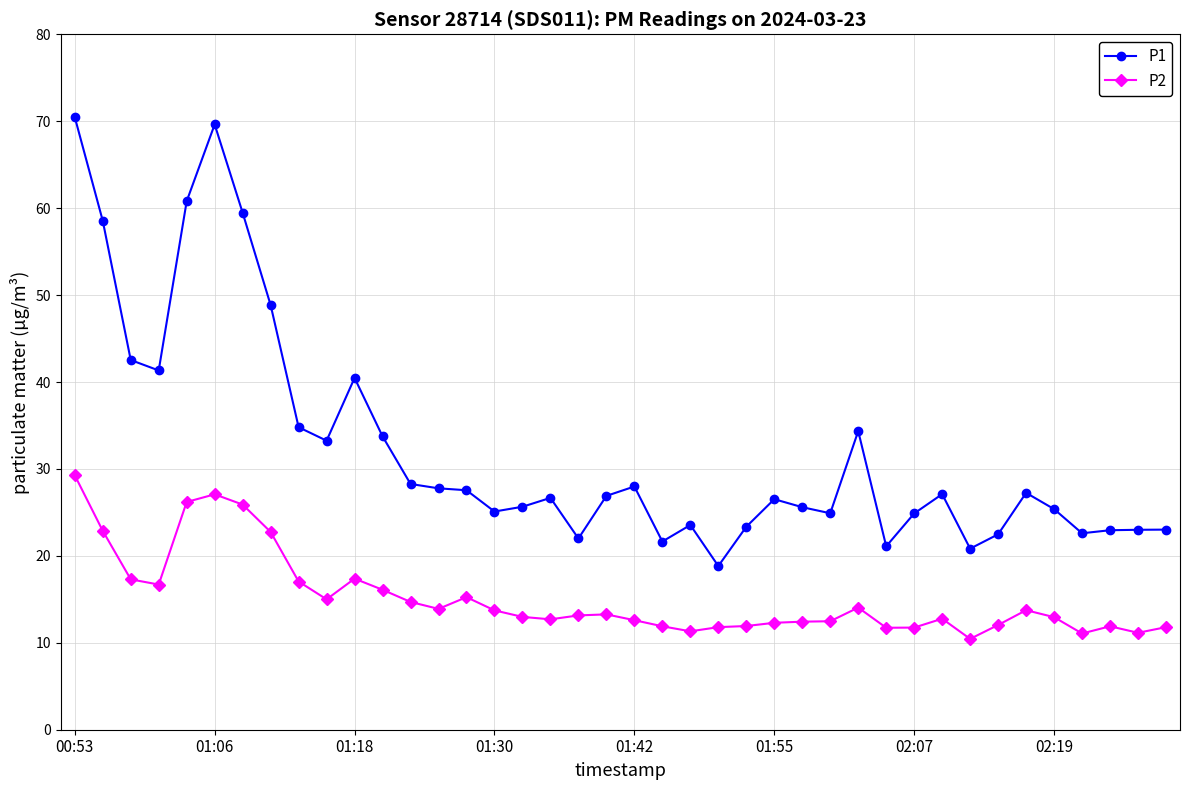

What is the maximum value shown in the chart?

70.5